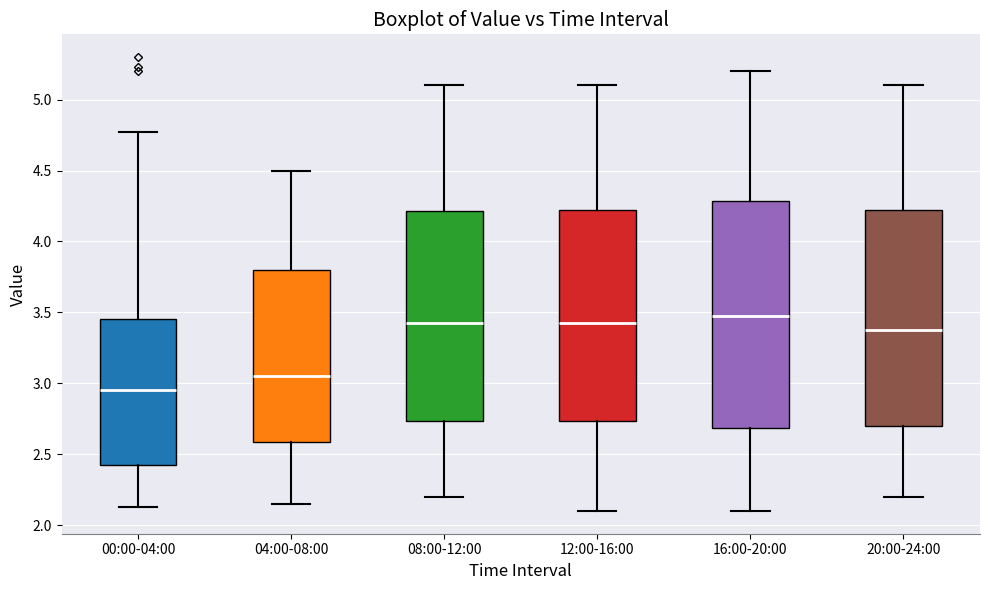

Where does the lower whisker of the box for 20:00-24:00 end on the y-axis? The values are not printed on the chart, so give them approximately, as read against the axis.

2.20